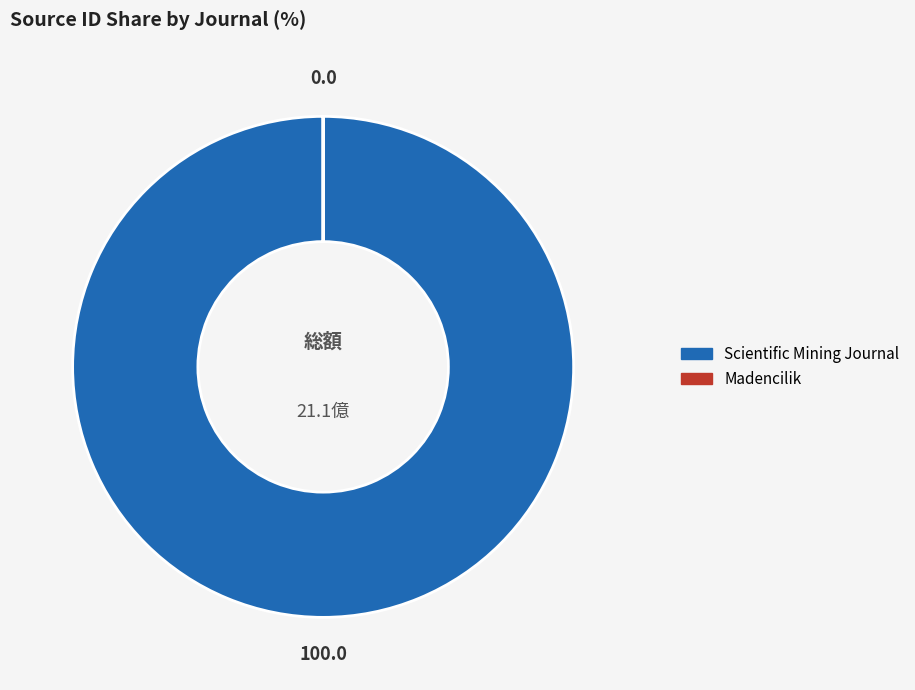

What is the largest slice in the pie chart?

Scientific Mining Journal